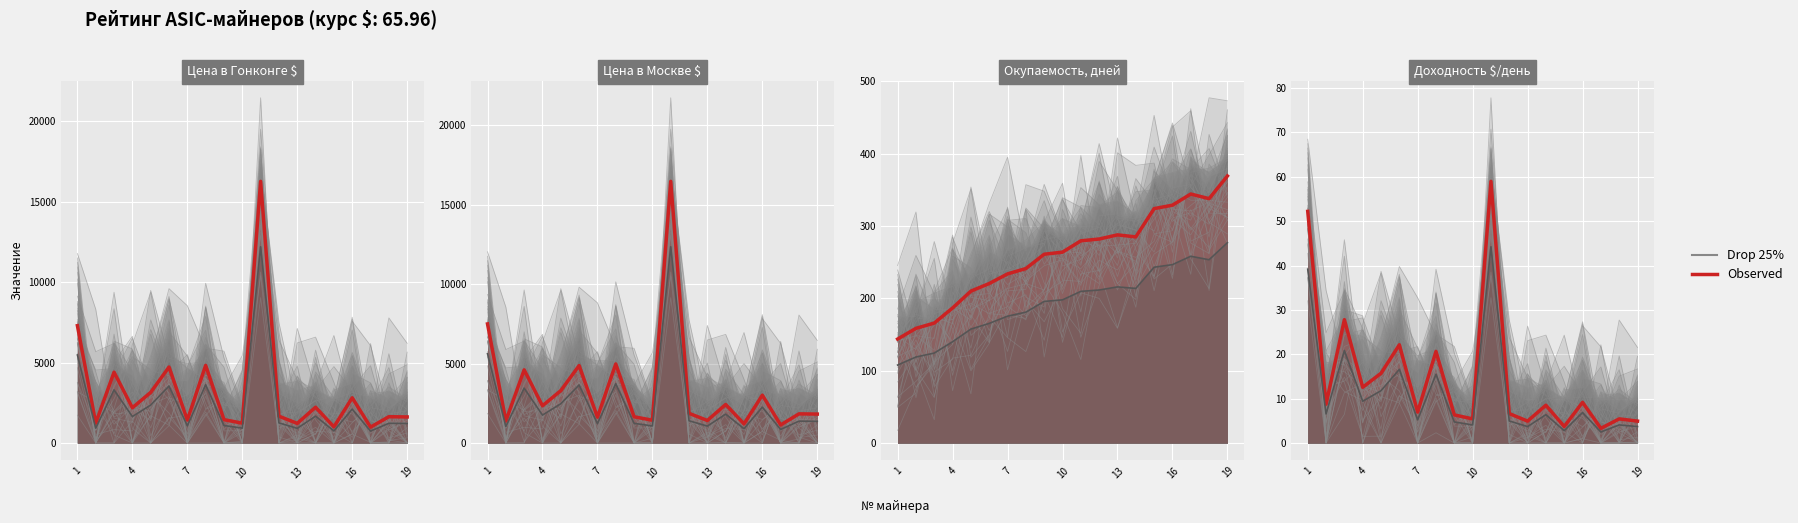

True or false: Observed and Drop 25% cross at least once.

False